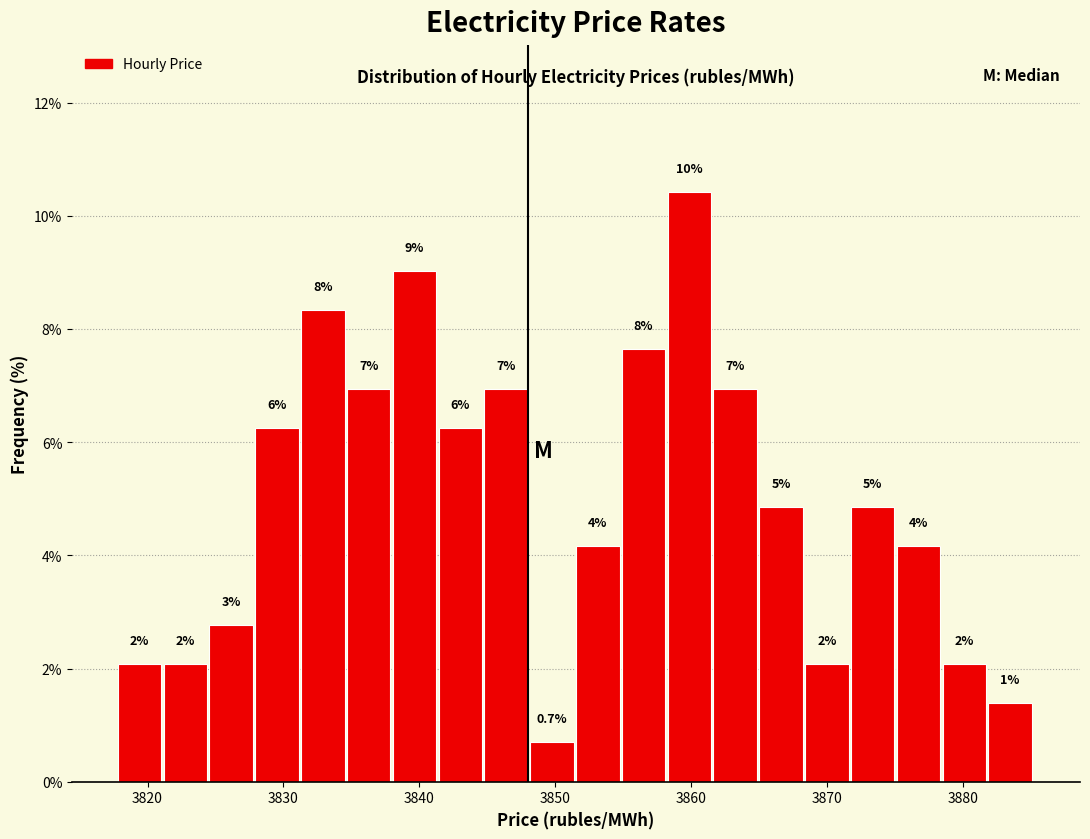

Around what value on the x-axis is the tallest bar? Give the approximate position of its centre, as read against the axis.

3860